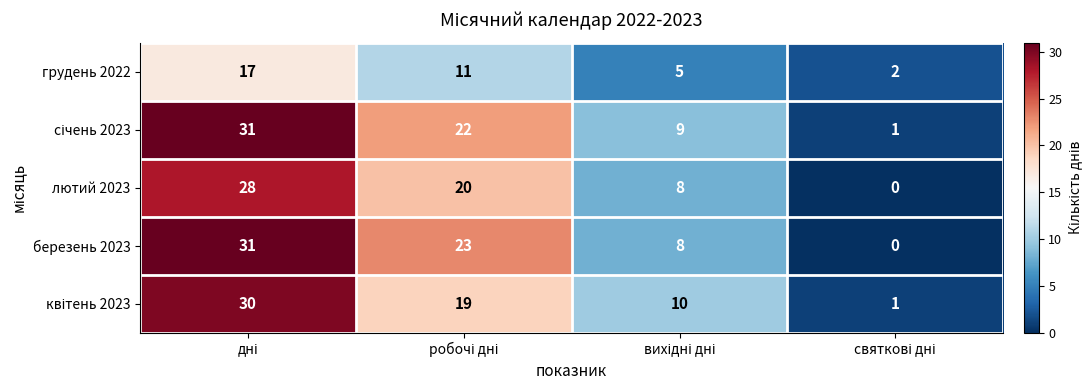

Which series has the largest range (max minus min)?

березень 2023